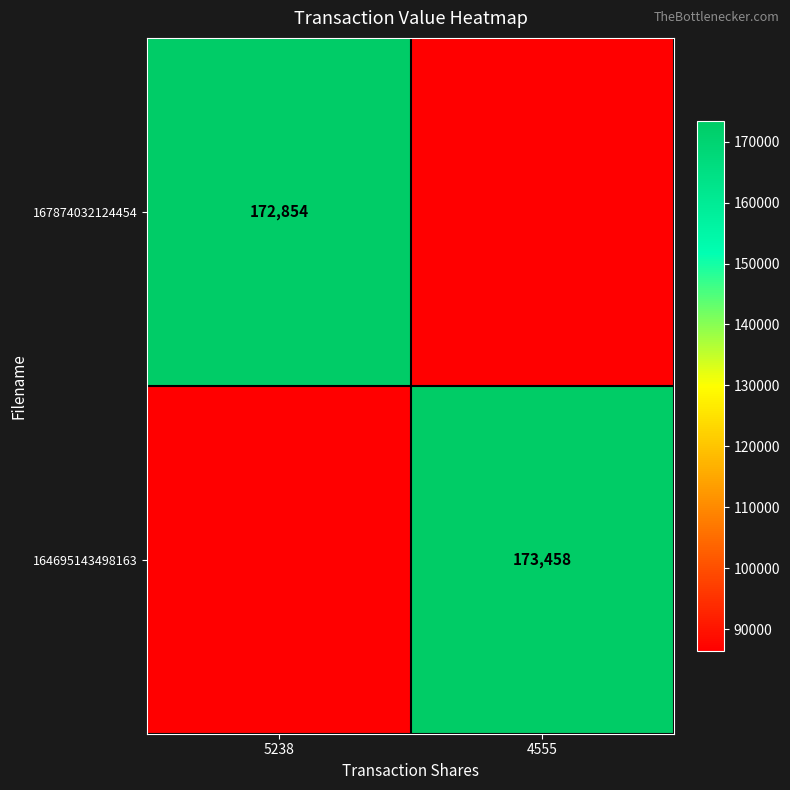

At which category is the sum across all series the highest?

4555